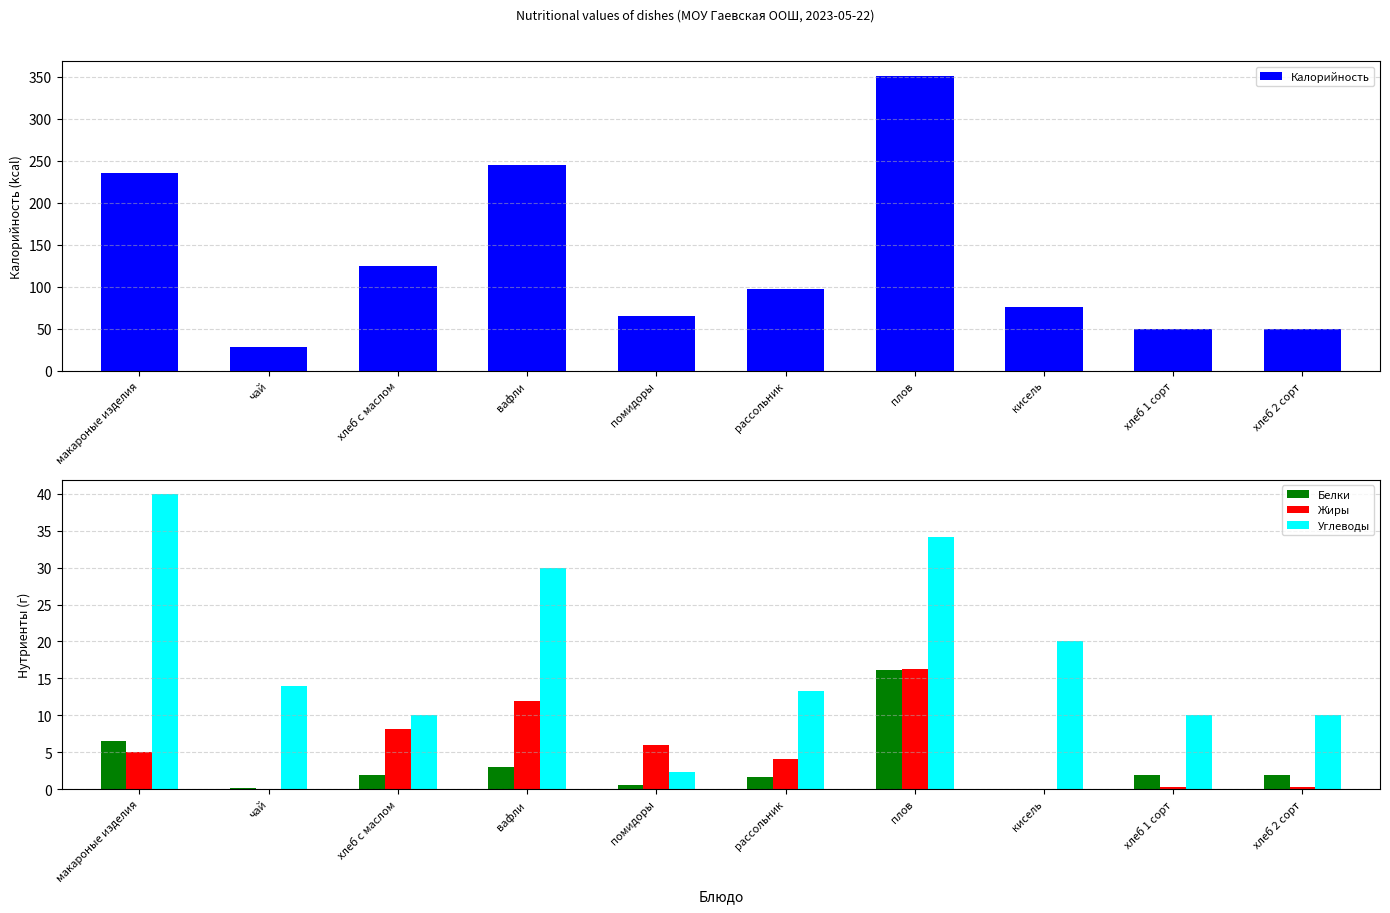

Reading left to right, transcribe all the data shown in this chart.

Калорийность: макароные изделия=235.6	чай=28.0	хлеб с маслом=125.0	вафли=245.0	помидоры=64.8	рассольник=96.6	плов=351.0	кисель=76.0	хлеб 1 сорт=50.0	хлеб 2 сорт=50.0
Белки: макароные изделия=6.6	чай=0.2	хлеб с маслом=2.0	вафли=3.0	помидоры=0.6	рассольник=1.7	плов=16.2	кисель=0.0	хлеб 1 сорт=2.0	хлеб 2 сорт=2.0
Жиры: макароные изделия=5.0	чай=0.0	хлеб с маслом=8.2	вафли=12.0	помидоры=5.9	рассольник=4.1	плов=16.3	кисель=0.0	хлеб 1 сорт=0.4	хлеб 2 сорт=0.4
Углеводы: макароные изделия=39.9	чай=14.0	хлеб с маслом=10.0	вафли=30.0	помидоры=2.3	рассольник=13.3	плов=34.2	кисель=20.0	хлеб 1 сорт=10.0	хлеб 2 сорт=10.0